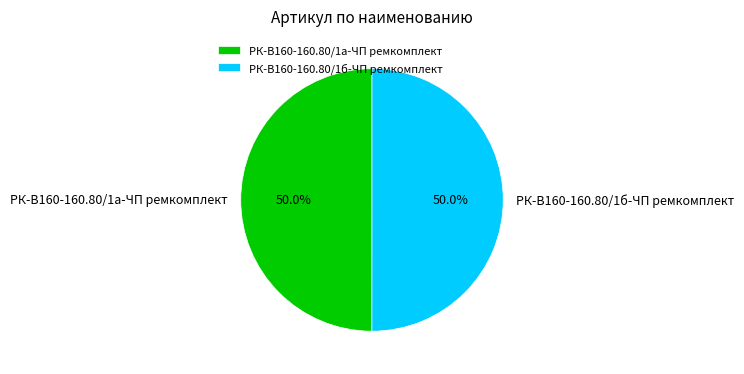

Approximately how many times larger is the value at РК-В160-160.80/1б-ЧП ремкомплект compared to РК-В160-160.80/1а-ЧП ремкомплект?

1.0